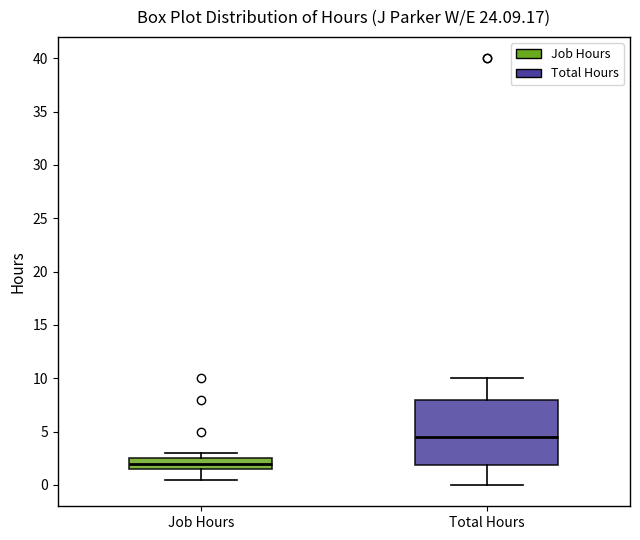

Reading left to right, read every box against the y-axis: the position of its median line, the range the box covers, and the ends of its whiskers. The values are not printed on the chart, so give them approximately, as read against the axis.

Job Hours: median 2.0, box 1.5 to 2.5, whiskers 0.5 to 3.0
Total Hours: median 4.5, box 2.0 to 8.0, whiskers 0.0 to 10.0